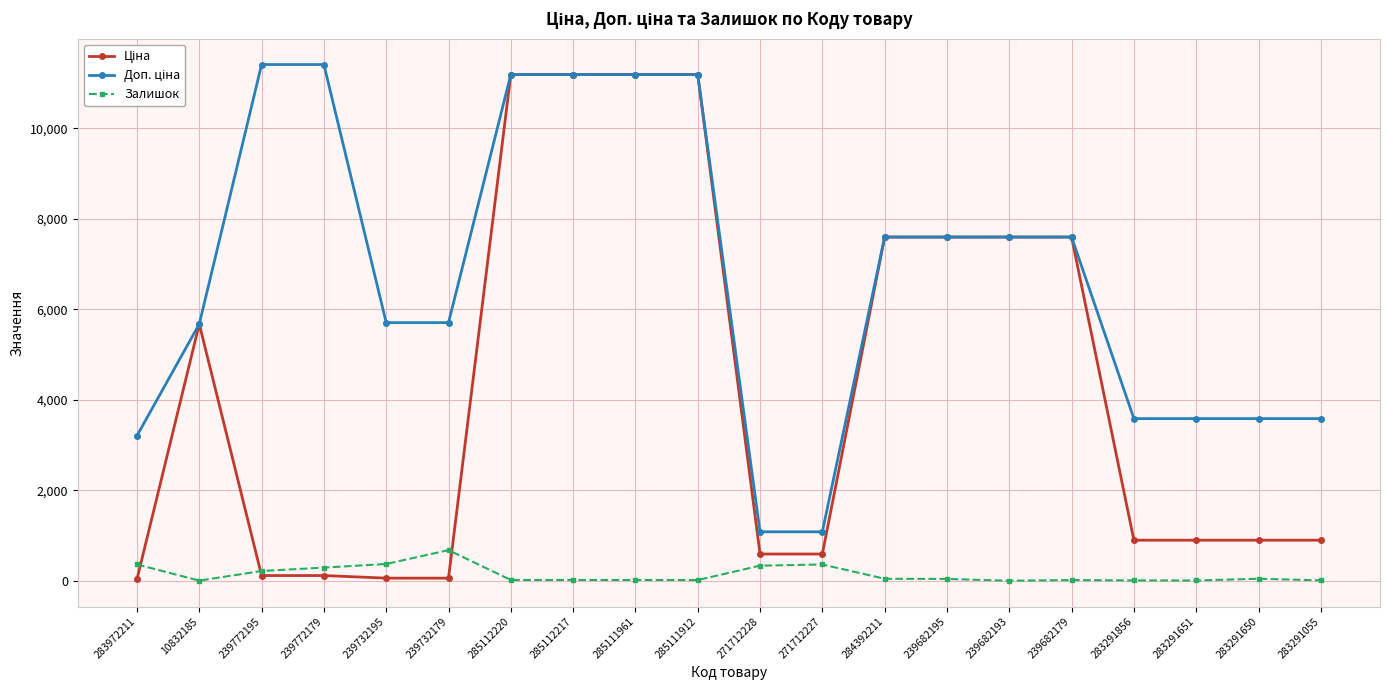

At how many categories does at least one series exceed 2385?

18